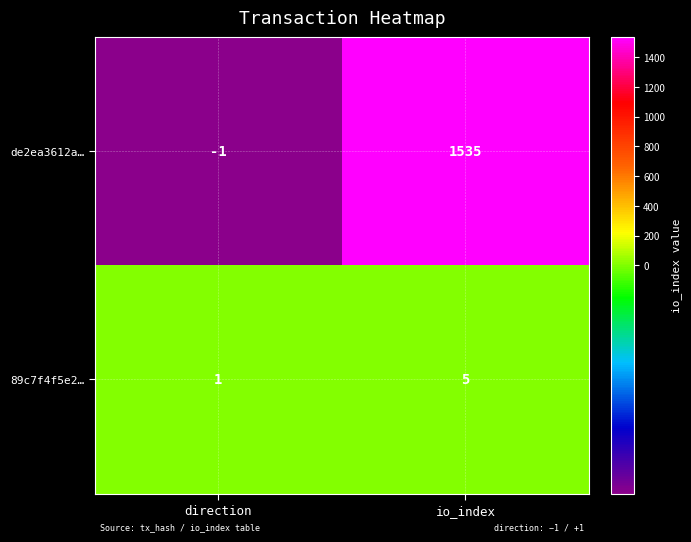

What is the difference between the maximum and minimum values in the de2ea3612a… series?

1536